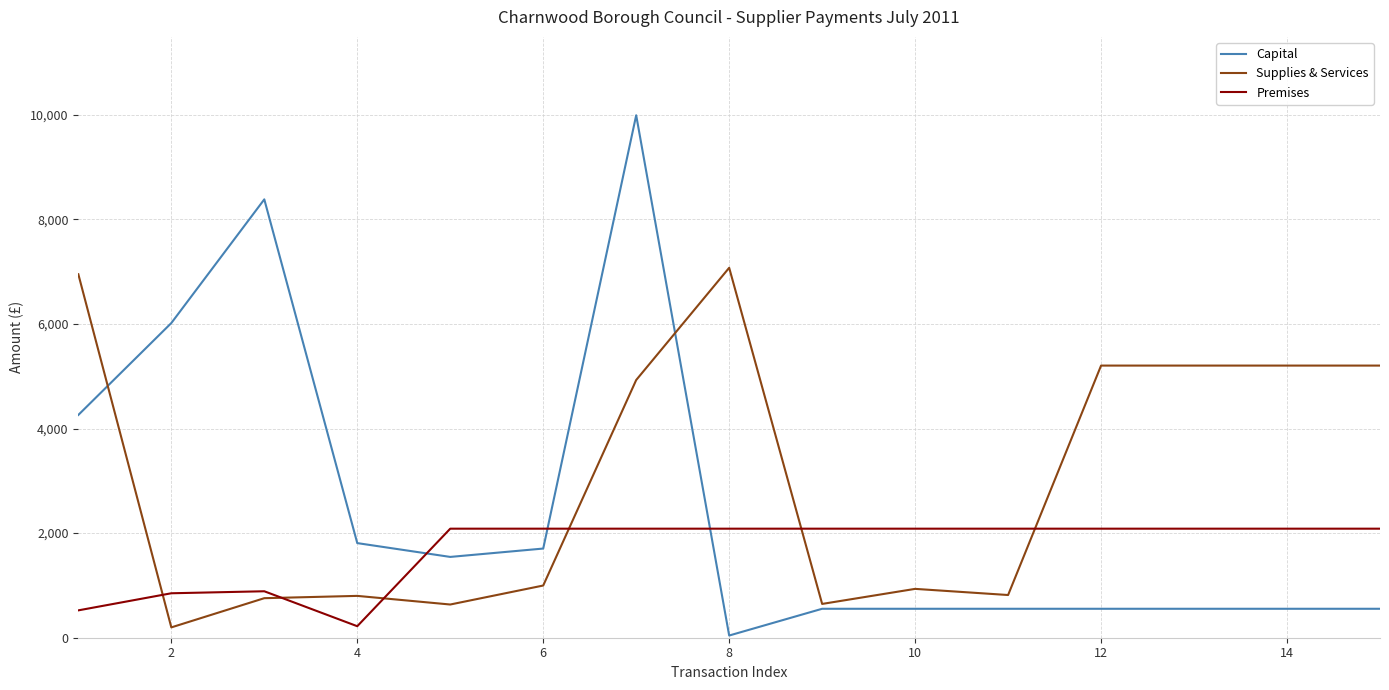

What are all the series names shown in the legend?

Capital, Supplies & Services, Premises